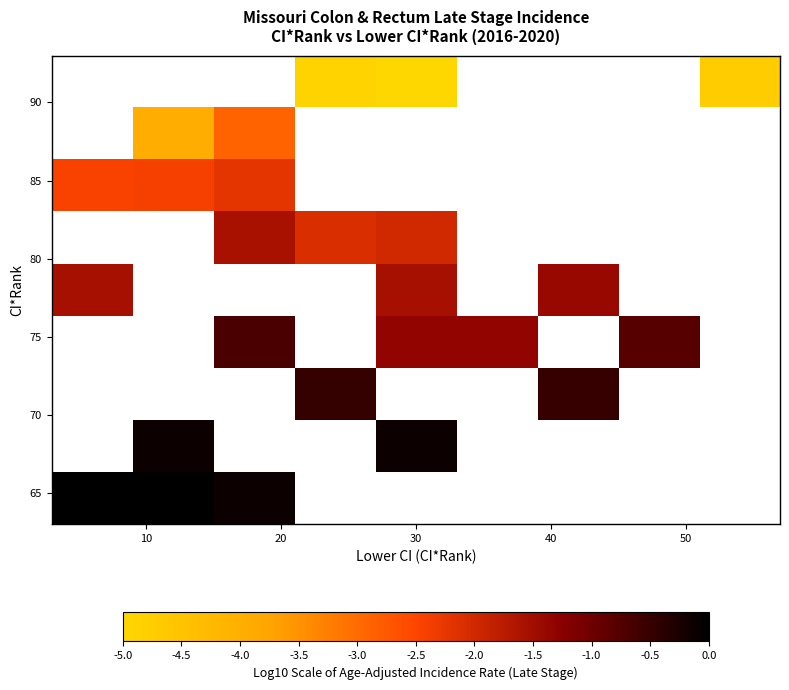

At how many categories does at least one series exceed -1?

7